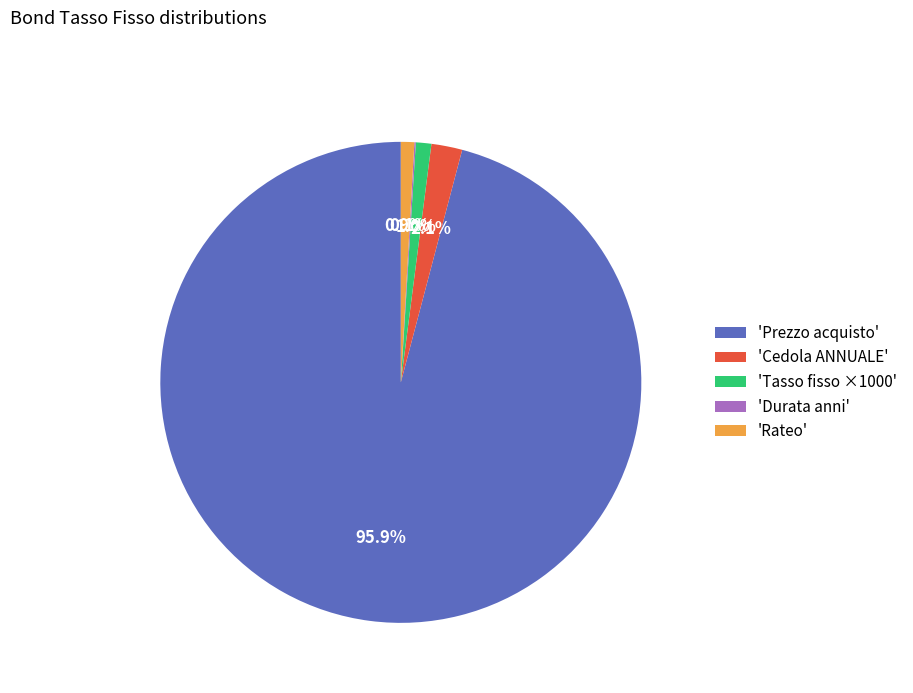

Combined, do 'Tasso fisso ×1000' and 'Prezzo acquisto' account for over 50%?

Yes